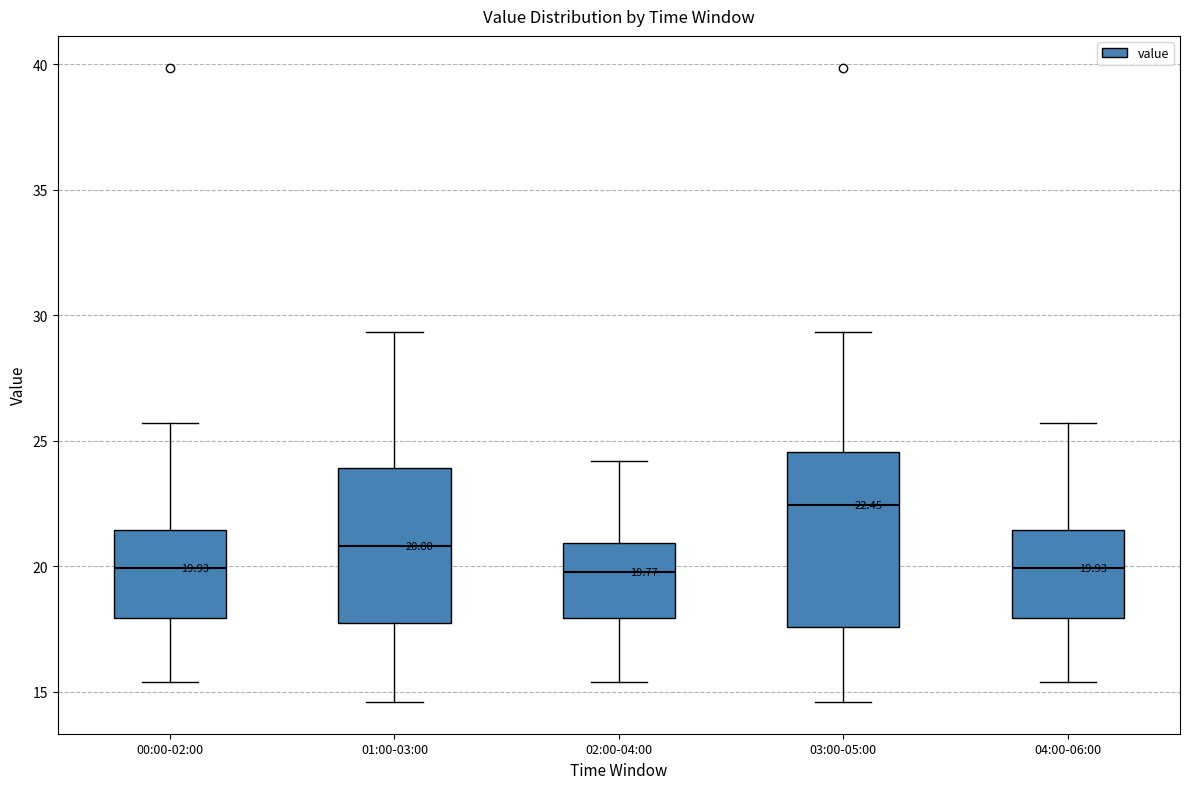

Comparing the boxes themselves (not the whiskers), which one is the tallest?

03:00-05:00